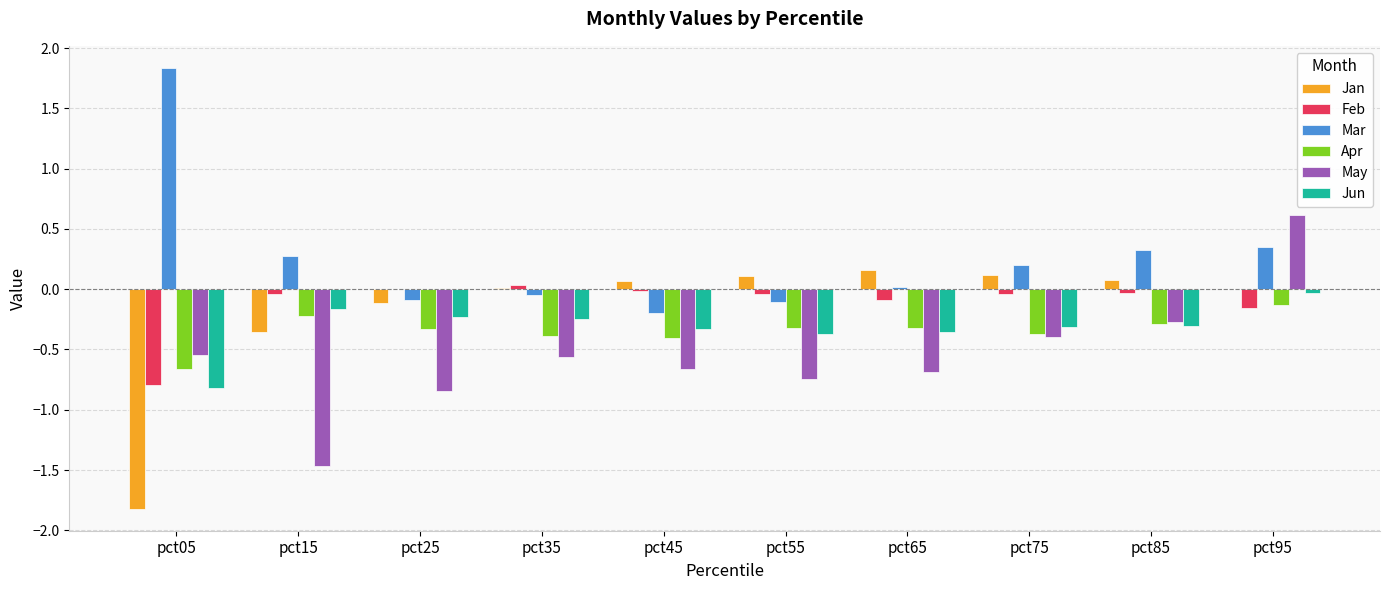

How many categories are shown in the chart?

10